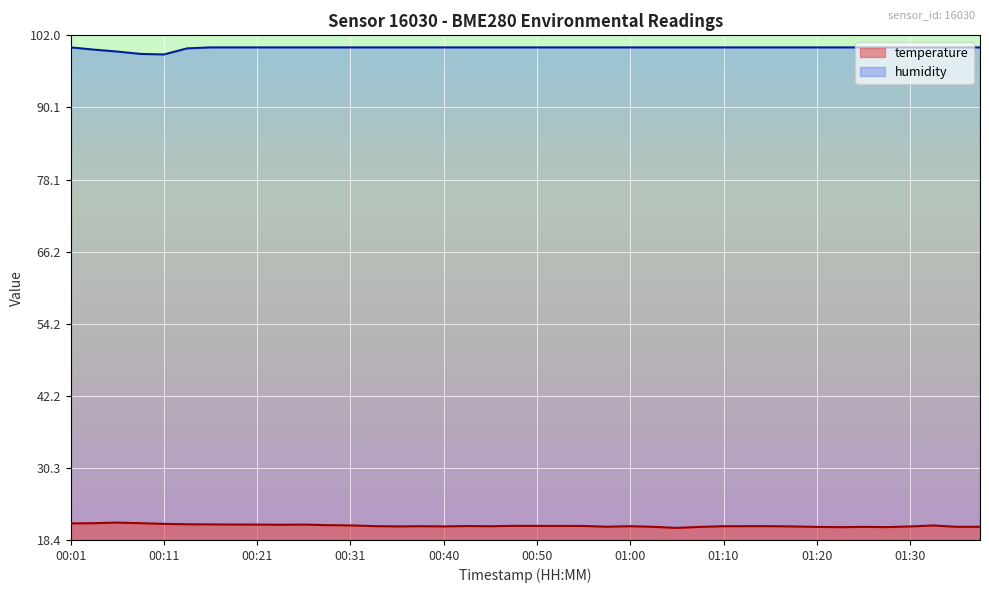

In temperature, how many points are higher than both neighbors (excluding endpoints)?

8